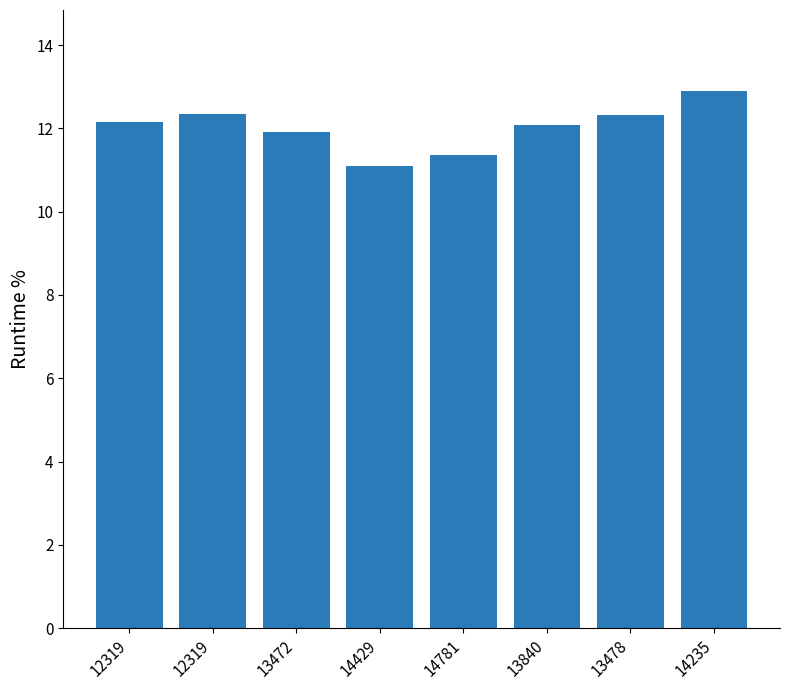

What is the minimum value shown in the chart?

11.1